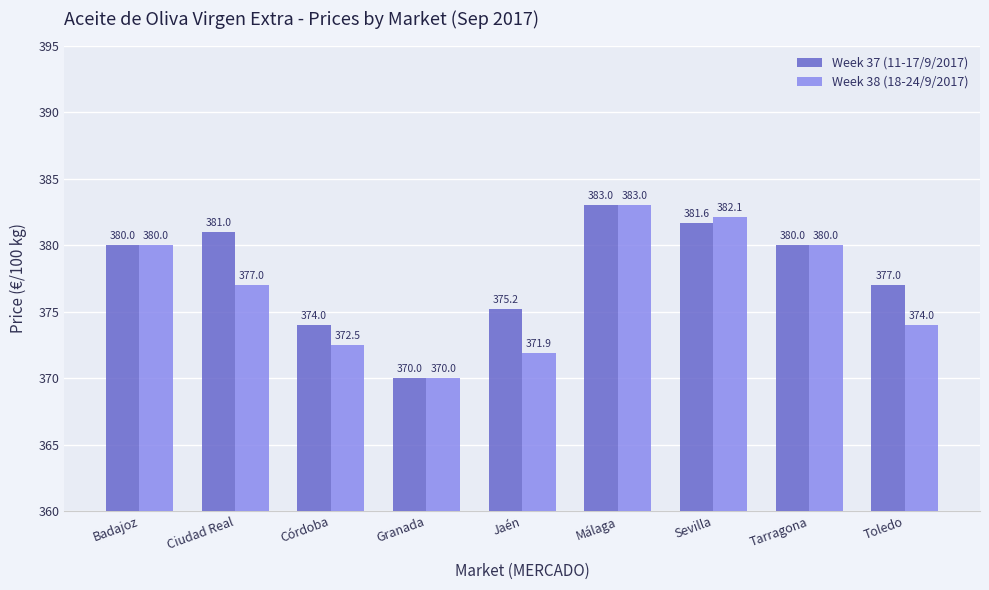

How many data points in Week 37 (11-17/9/2017) are less than 380?

4